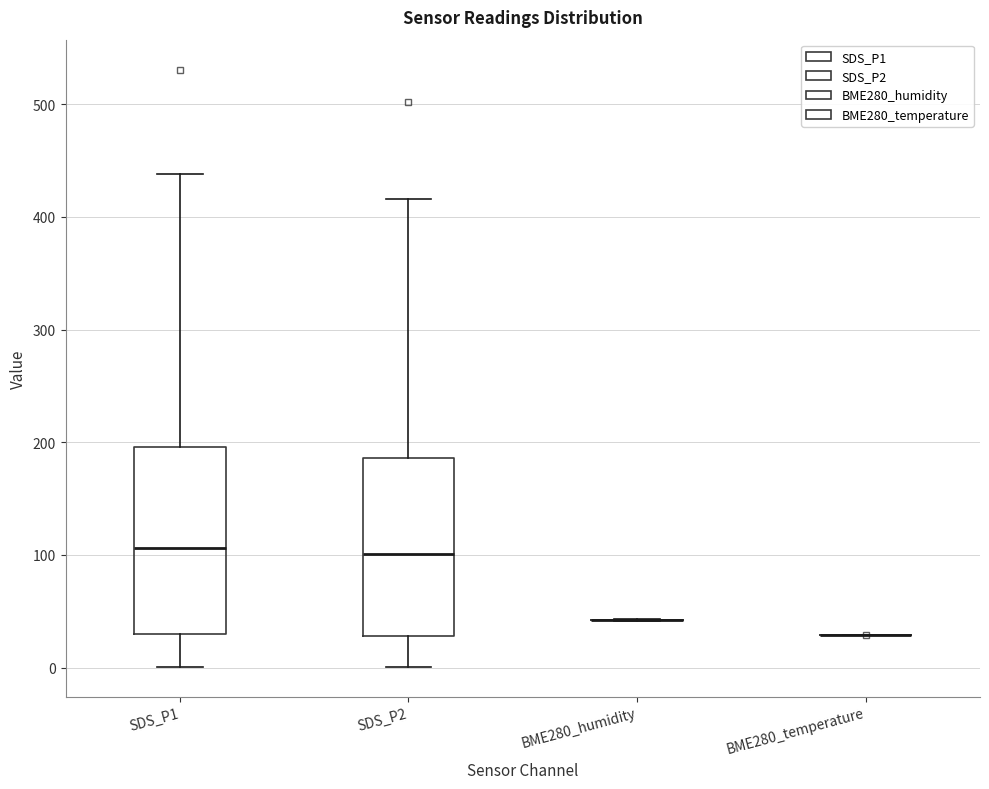

Reading left to right, read every box against the y-axis: the position of its median line, the range the box covers, and the ends of its whiskers. The values are not printed on the chart, so give them approximately, as read against the axis.

SDS_P1: median 110, box 30 to 200, whiskers 0 to 440
SDS_P2: median 100, box 30 to 190, whiskers 0 to 420
BME280_humidity: box collapsed to a line at 40, whiskers 40 to 40
BME280_temperature: box collapsed to a line at 30, whiskers 30 to 30